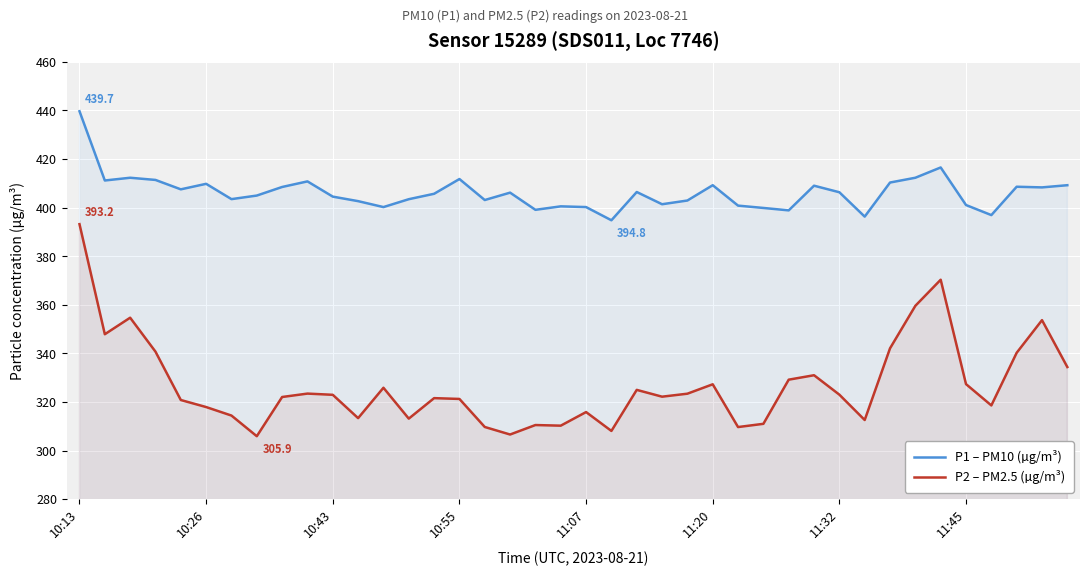

What is the approximate value of P1 – PM10 (µg/m³) at 10:43?

404.5